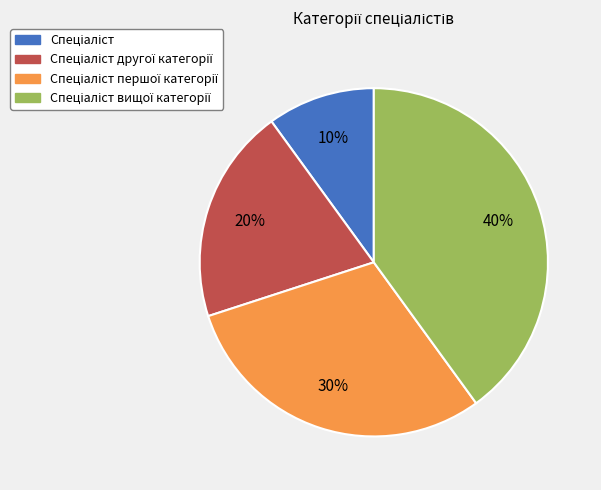

To the nearest percent, what is the difference between the largest and smallest slice percentages?

30%